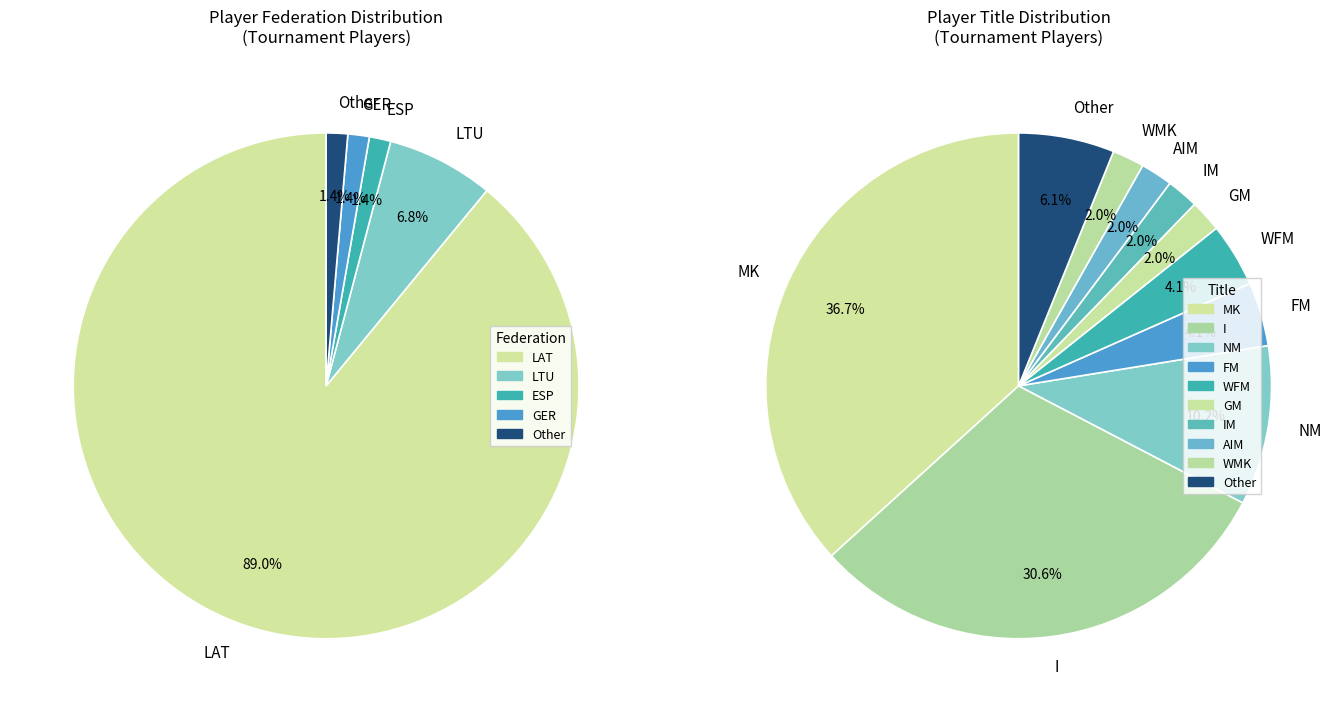

To the nearest percent, what portion does LAT represent?

89%